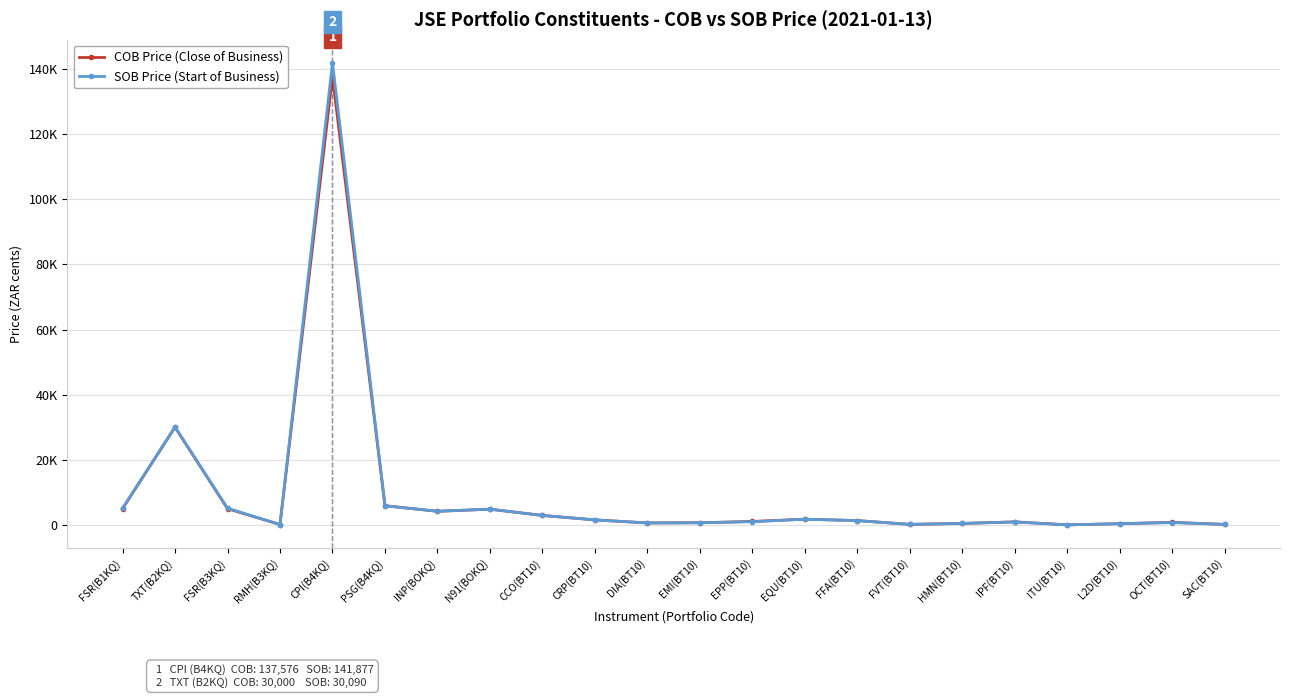

Where do SOB Price (Start of Business) and COB Price (Close of Business) first cross each other?

FSR(B3KQ) and RMH(B3KQ)